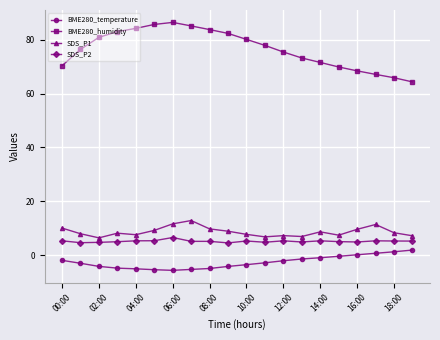

How many series are shown in this chart?

4